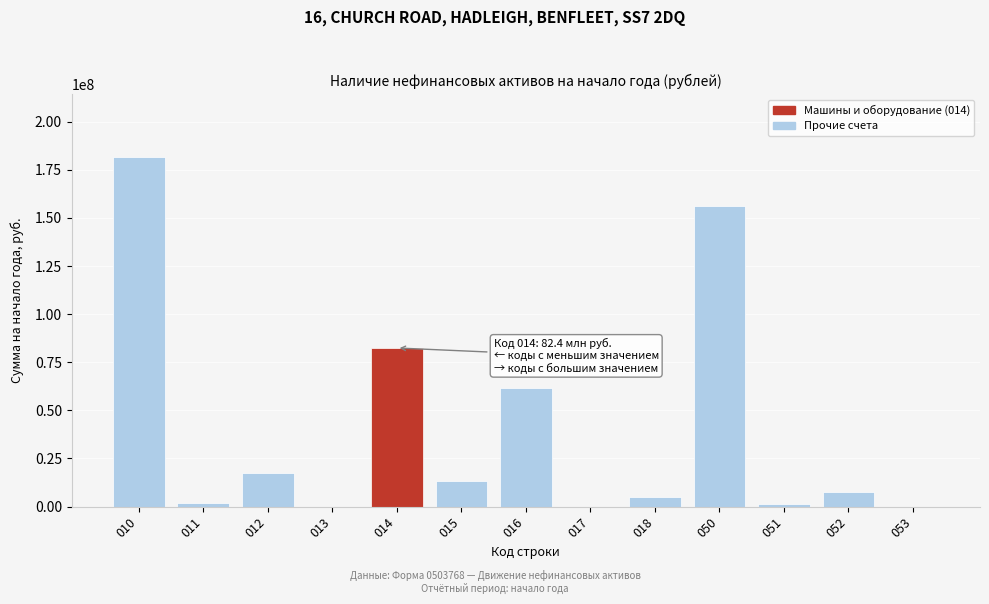

What is the greatest value displayed?

181422282.4